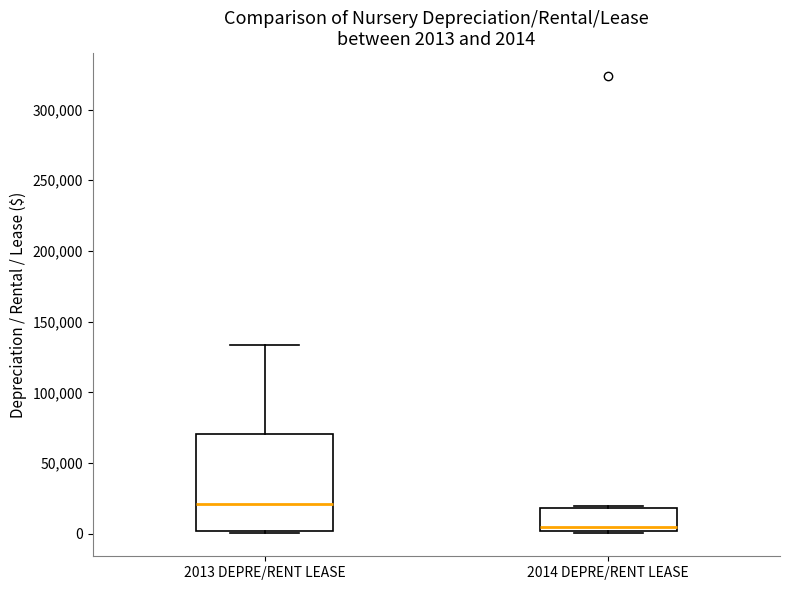

Which box has the highest median line?

2013 DEPRE/RENT LEASE